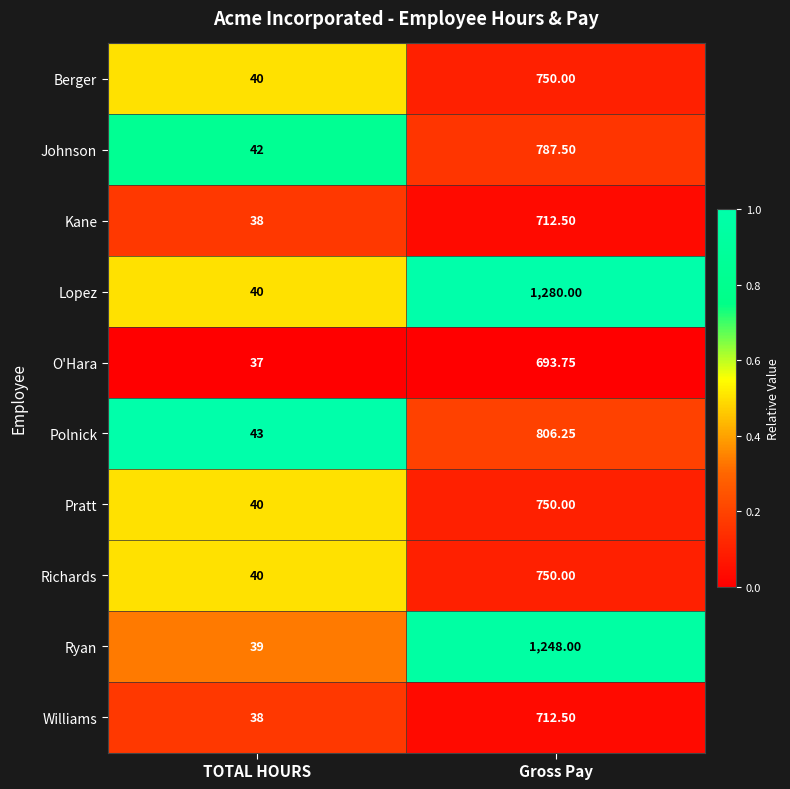

Is the value of Pratt at Gross Pay greater than the value of Kane at TOTAL HOURS?

Yes